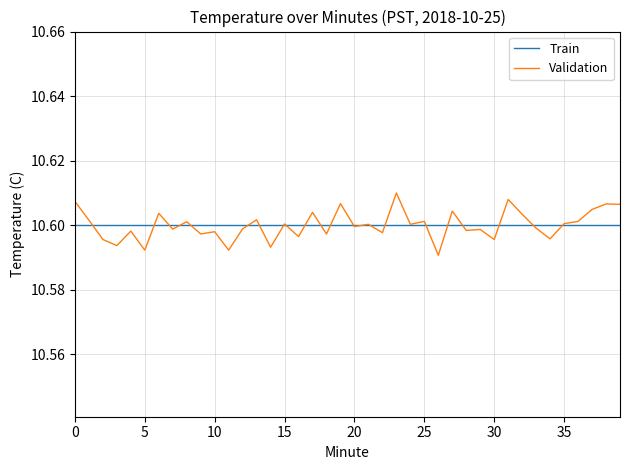

Which series has the largest range (max minus min)?

Validation